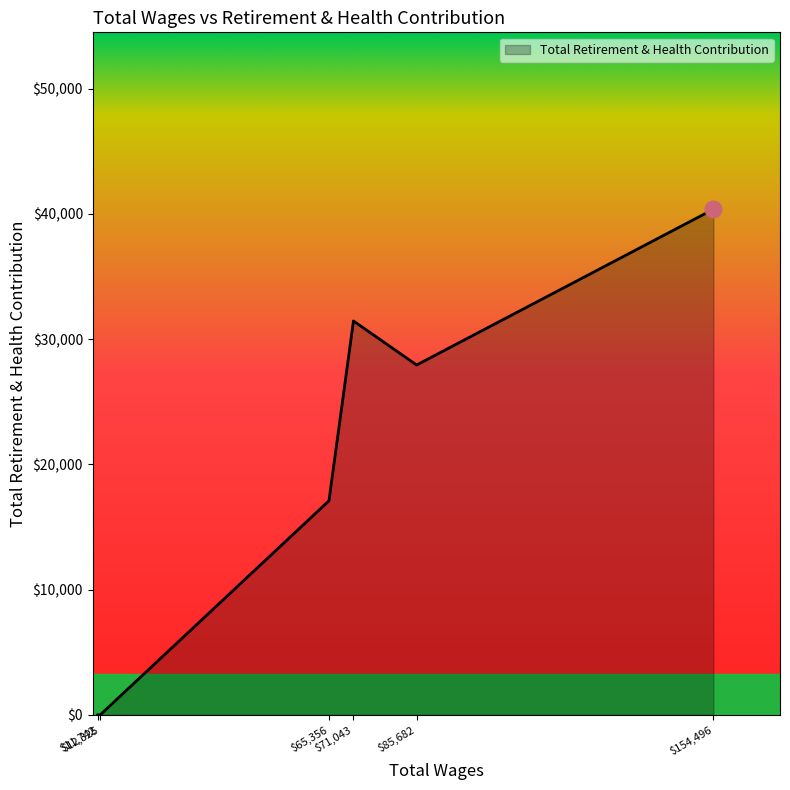

True or false: the data has more than 0 interior local peaks.

True